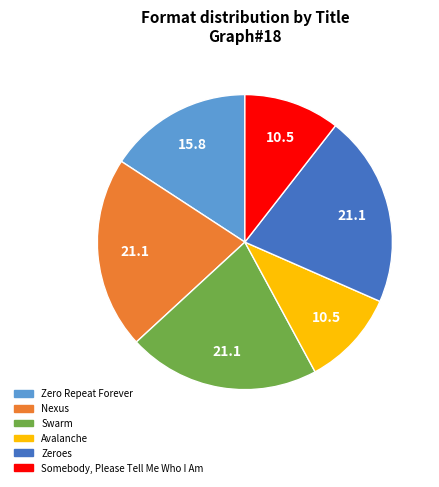

True or false: Nexus accounts for 14% of the total.

False